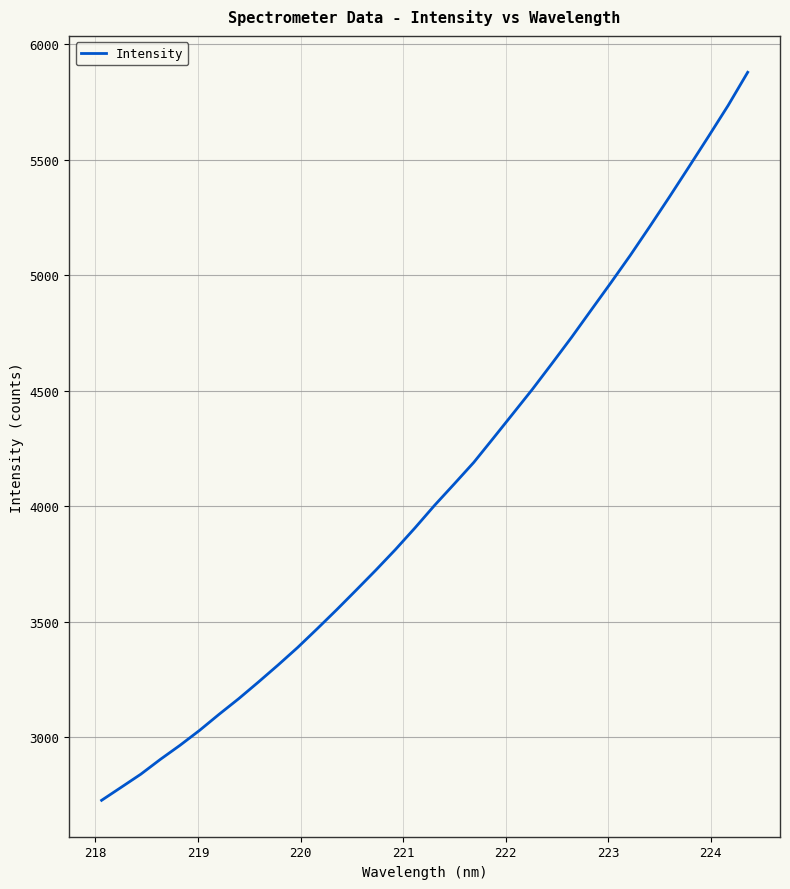

Reading right to left, extract all data points from this chart.

5877.3	5733.8	5600.3	5468.7	5338.5	5210.9	5085.9	4966.3	4849.0	4731.3	4618.1	4506.7	4400.5	4294.7	4189.7	4096.3	4004.1	3906.6	3812.8	3723.8	3637.6	3552.3	3469.6	3388.4	3312.5	3239.1	3167.5	3100.0	3030.2	2965.5	2904.8	2840.5	2783.9	2727.5